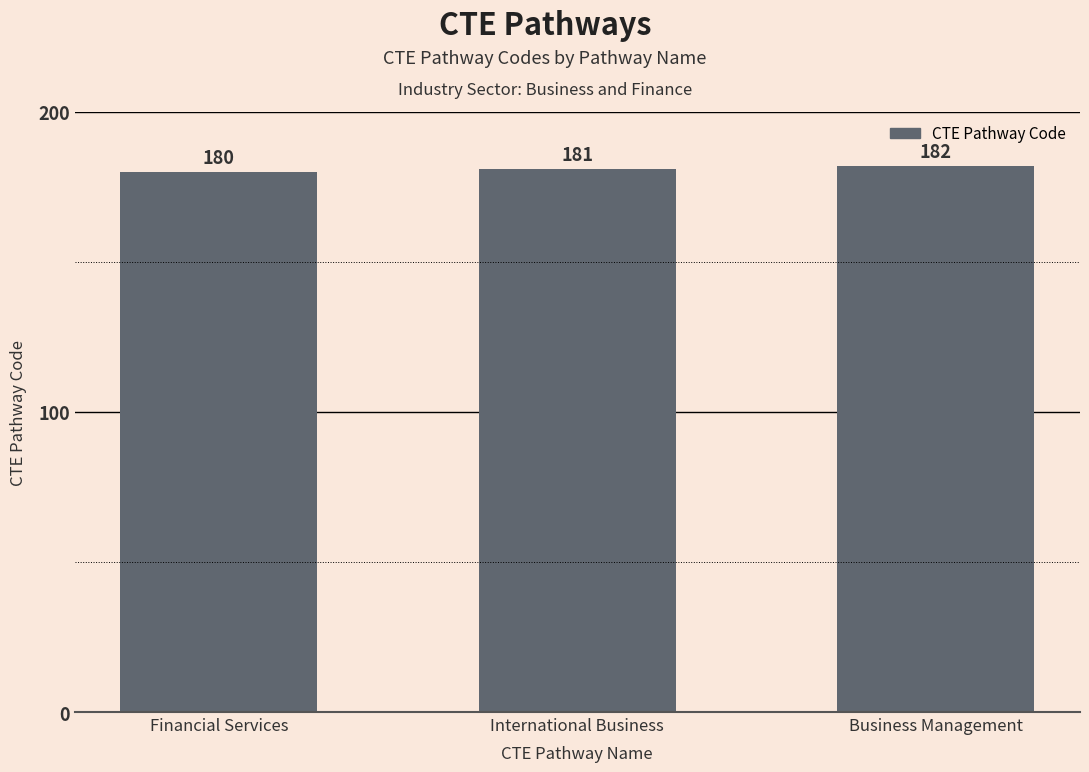

Reading left to right, transcribe all the data shown in this chart.

180	181	182